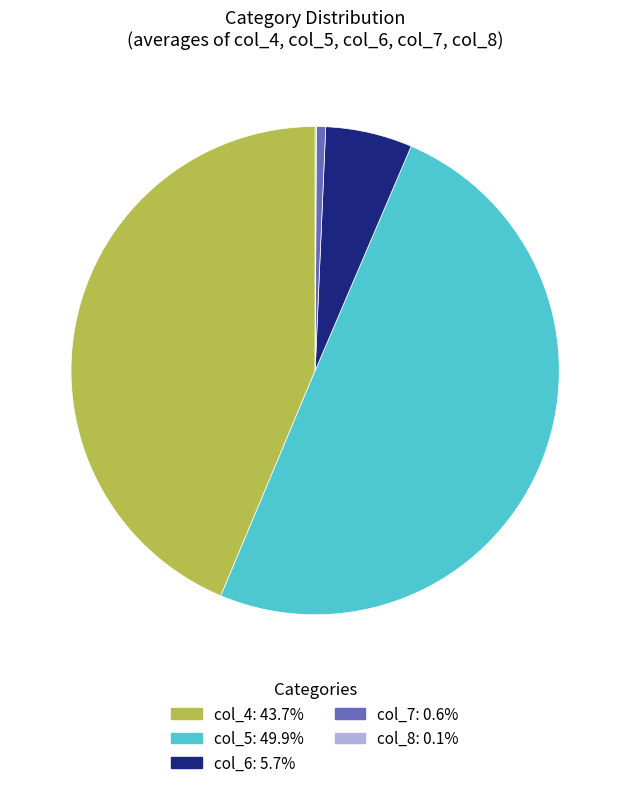

Which has a higher value, col_5 or col_7?

col_5